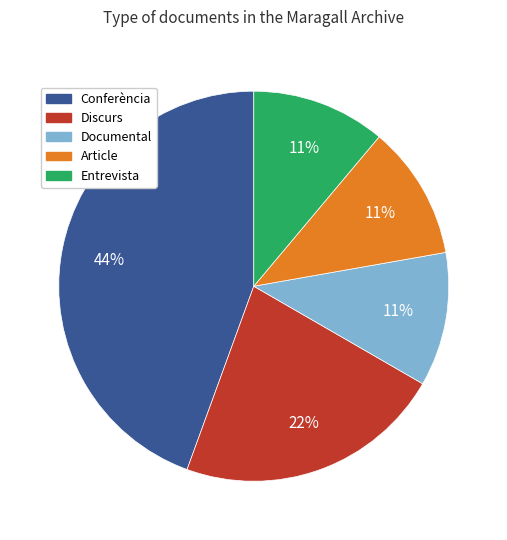

What is the ratio of the value at Conferència to the value at Documental?

4.0